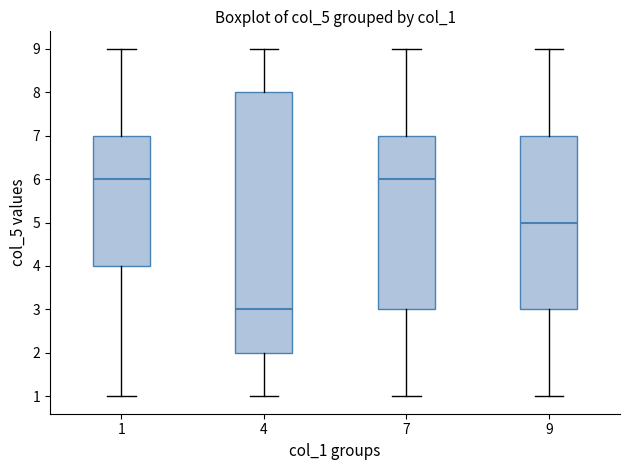

Which box is the tallest, from its lower edge to its upper edge?

4